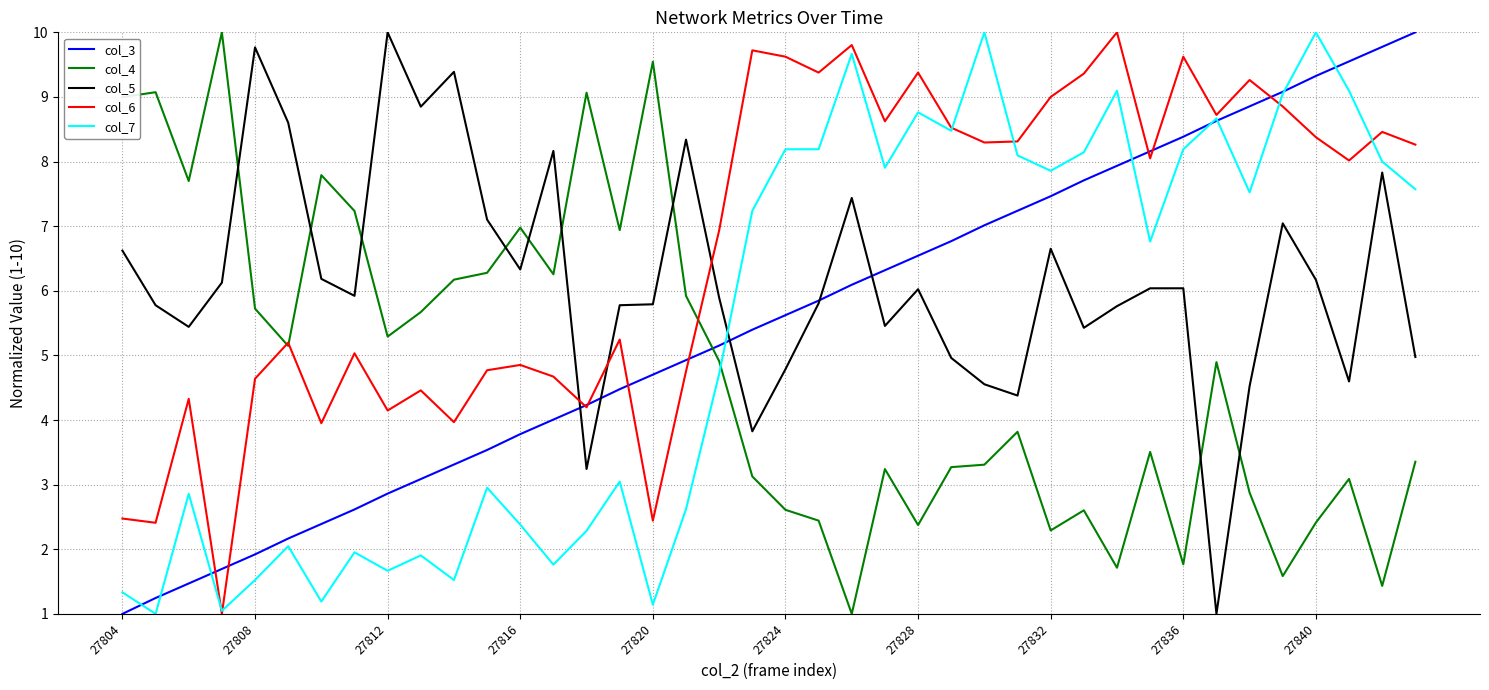

After their last crossing, which series has the higher values: col_7 or col_5?

col_7